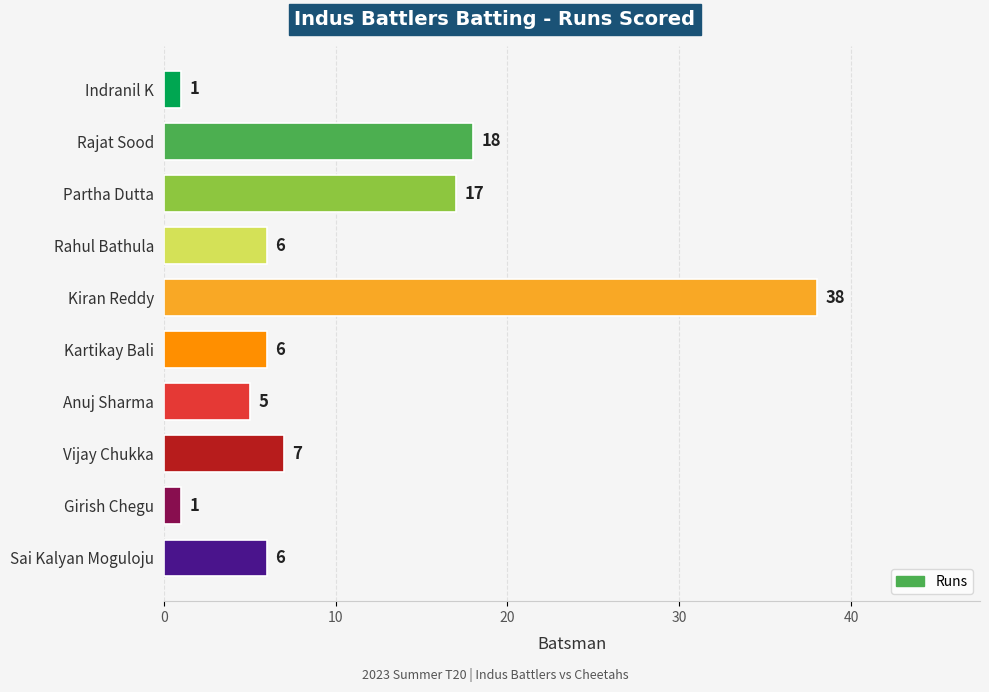

Does the chart contain stacked bars?

No